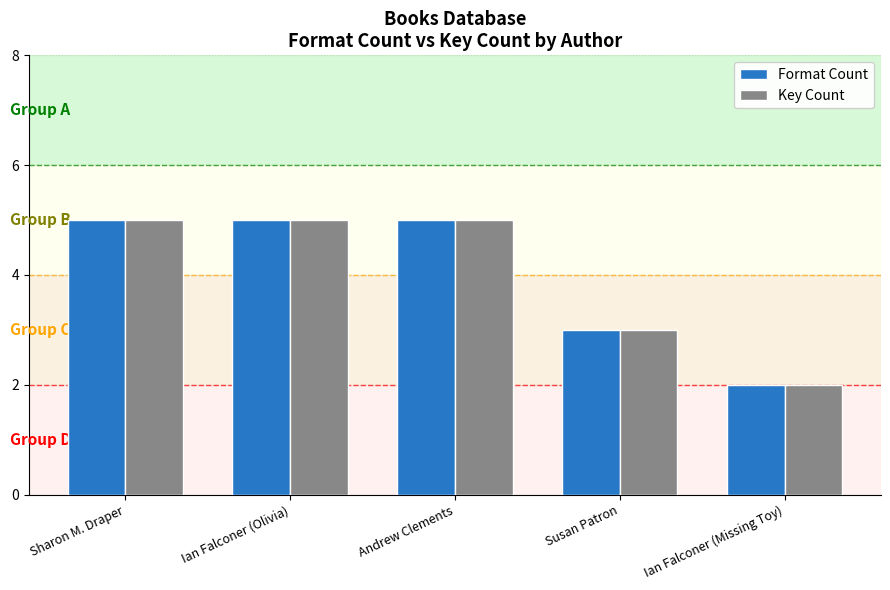

What is the sum of all Format Count values?

20